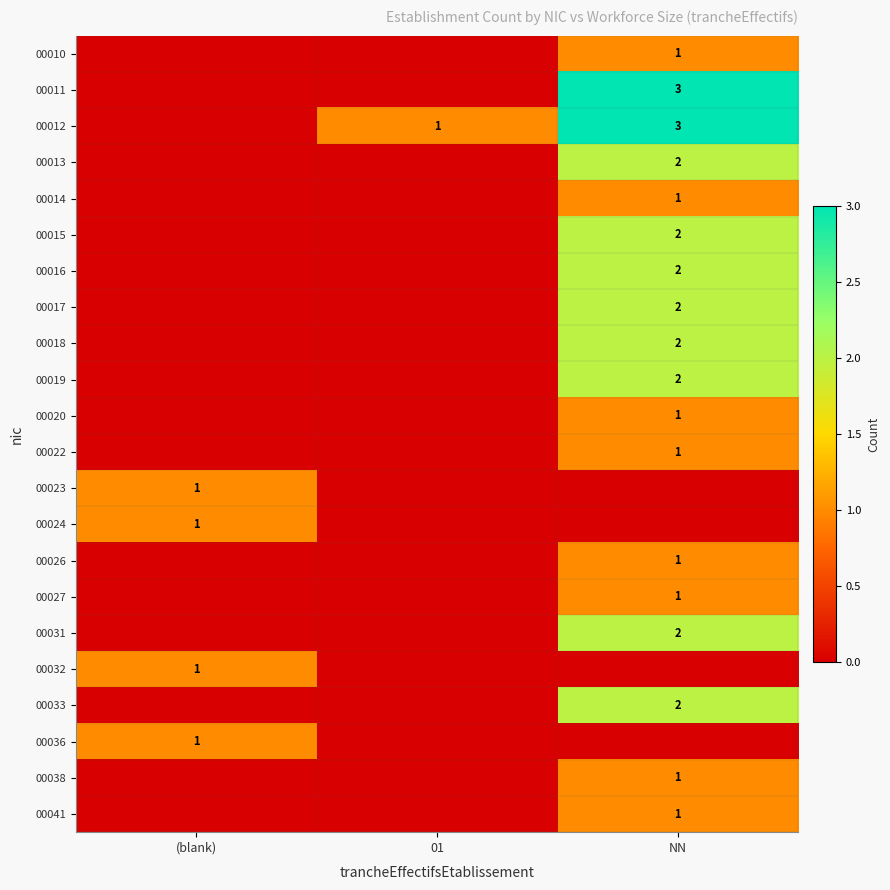

The 00012 series shows 2 at 01. True or false?

False